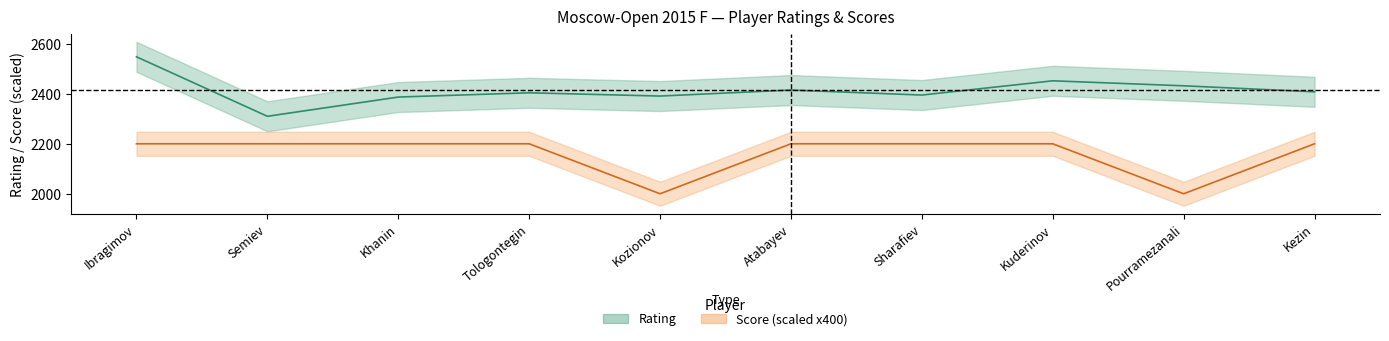

Reading left to right, list all the values displayed in this chart.

Rating: 2548	2310	2387	2404	2391	2415	2395	2452	2432	2408
Score (scaled): 2200	2200	2200	2200	2000	2200	2200	2200	2000	2200